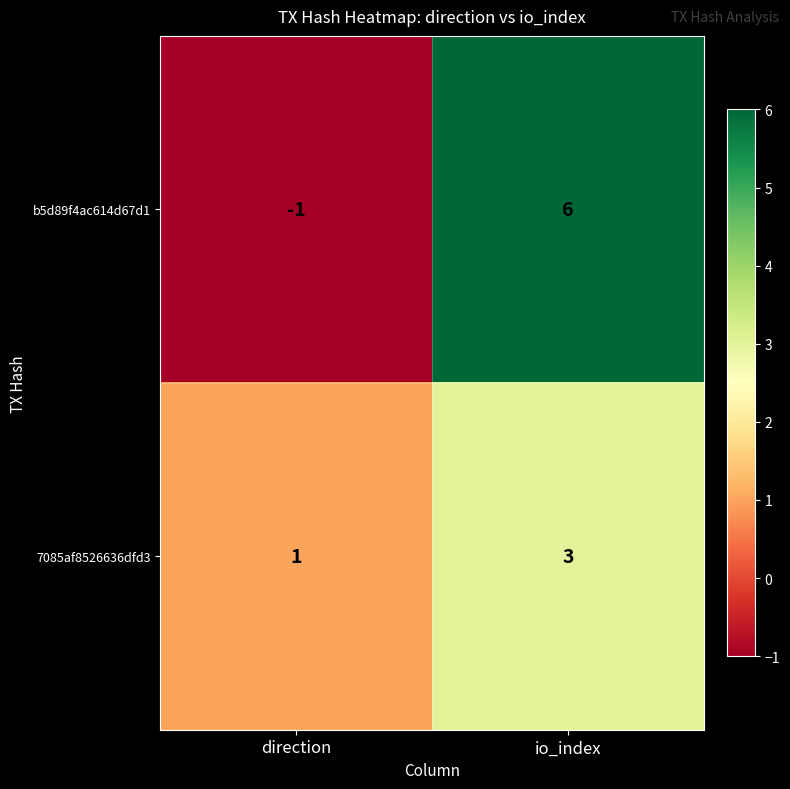

Is the value of b5d89f4ac614d67d1 at io_index greater than the value of 7085af8526636dfd3 at io_index?

Yes